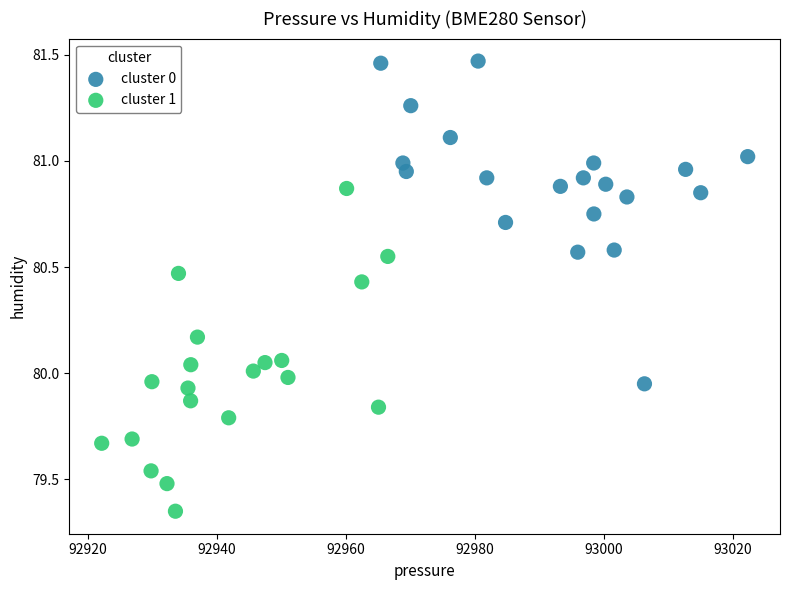

What are all the series names shown in the legend?

cluster 0, cluster 1